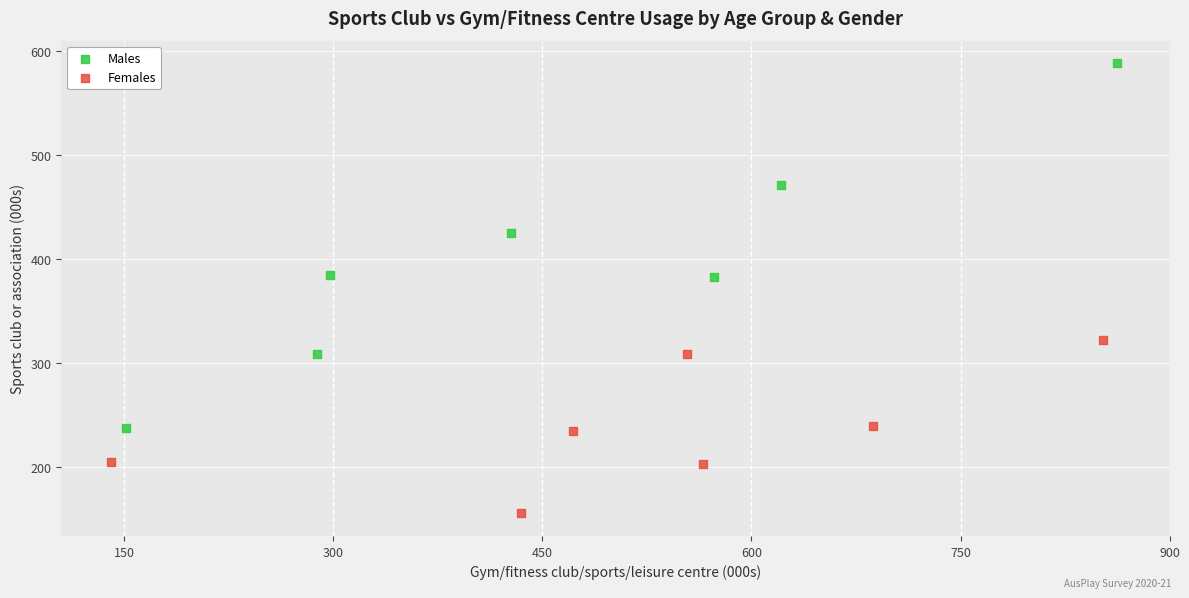

Which series contains the highest Y value?

Males